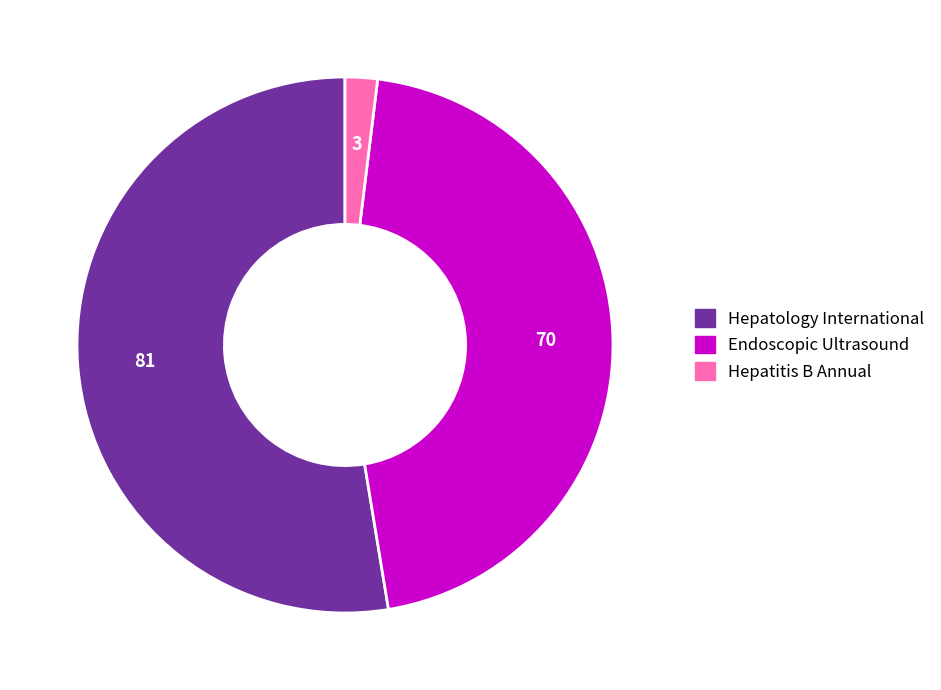

Count the number of slices in the pie.

3